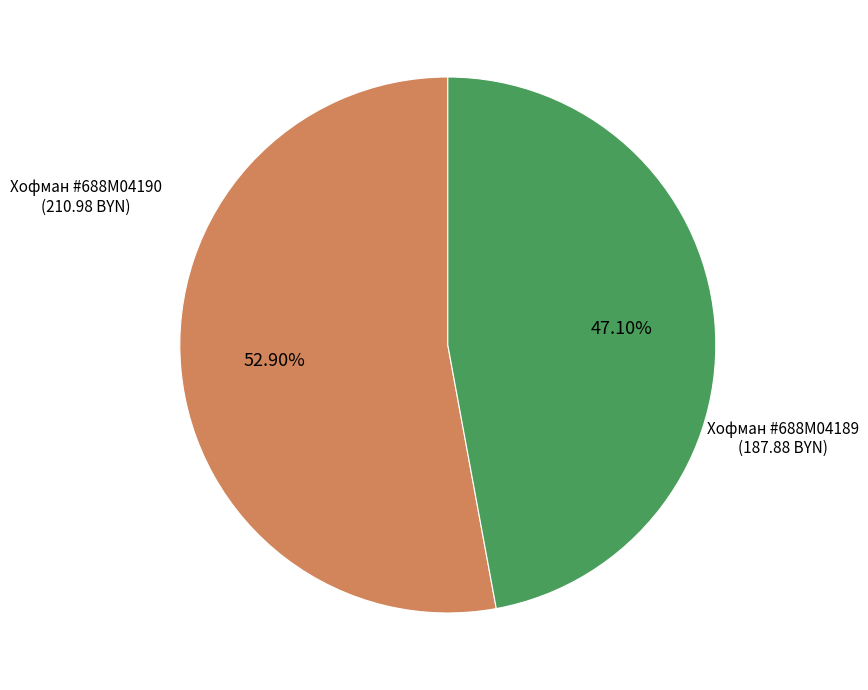

Is there any slice that represents more than half of the pie?

Yes